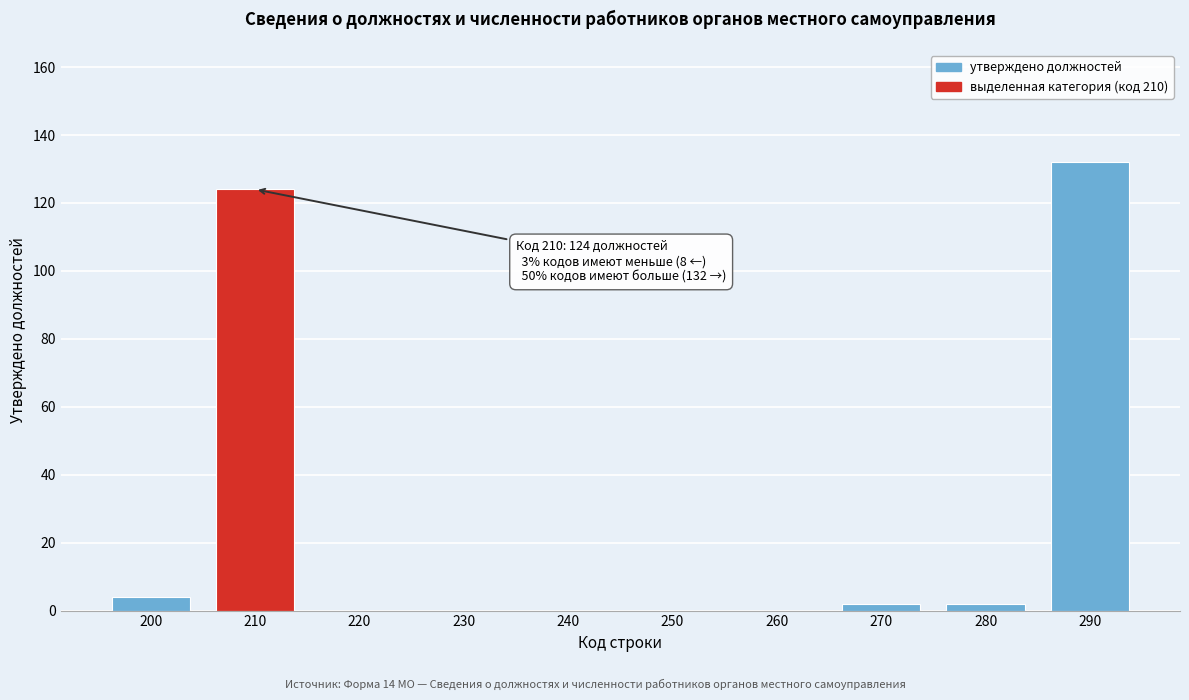

Reading left to right, list all the values displayed in this chart.

200=4	210=124	220=0	230=0	240=0	250=0	260=0	270=2	280=2	290=132